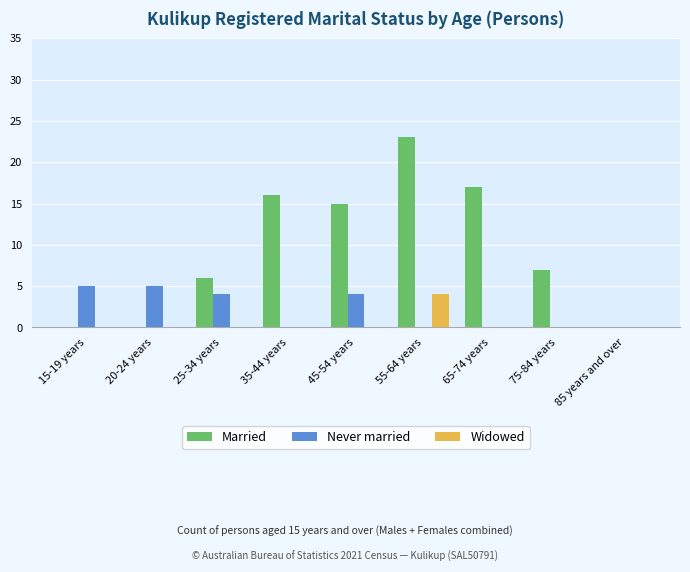

How many Widowed values are between 0 and 1?

8